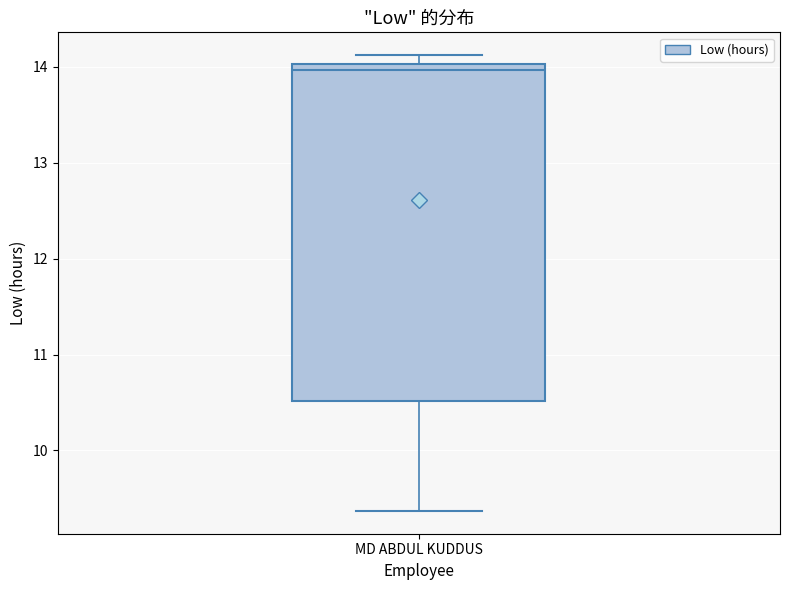

Transcribe this box plot: give where the median line is, the range the box spans, and where the two whiskers end, as read against the y-axis. The values are not printed on the chart, so give them approximately, as read against the axis.

median 14.0 (just below the box's upper edge), box 10.5 to 14.0, whiskers 9.4 to 14.1